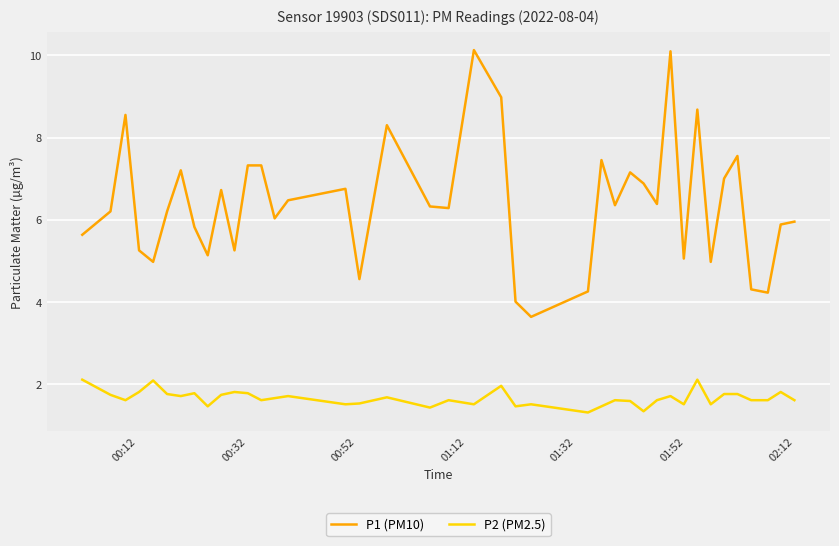

True or false: P1 (PM10) and P2 (PM2.5) cross at least once.

False